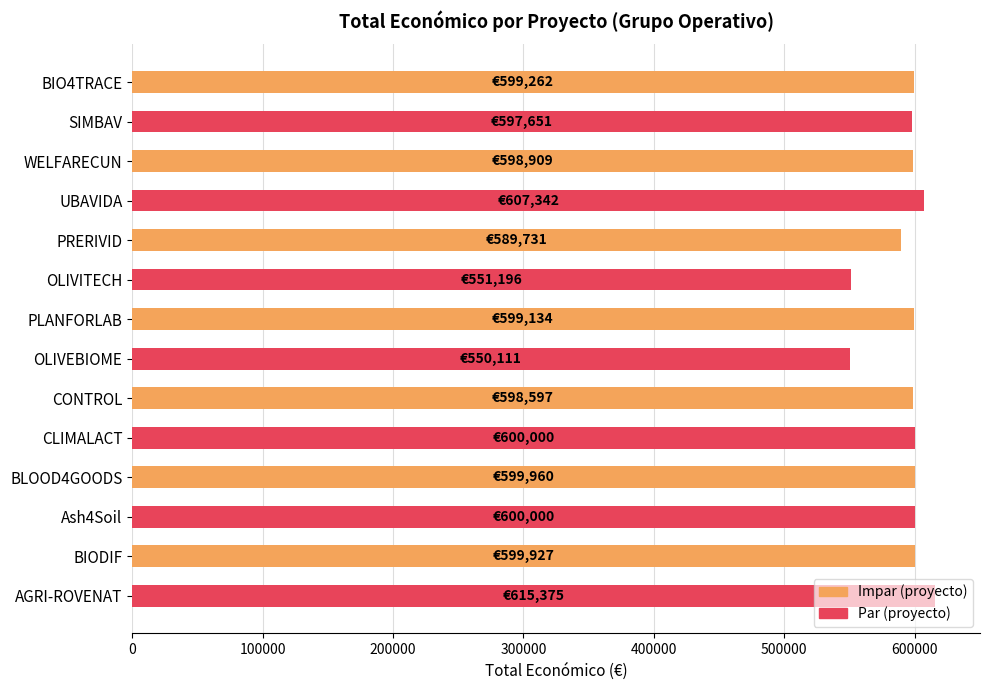

What is the average value?

593371